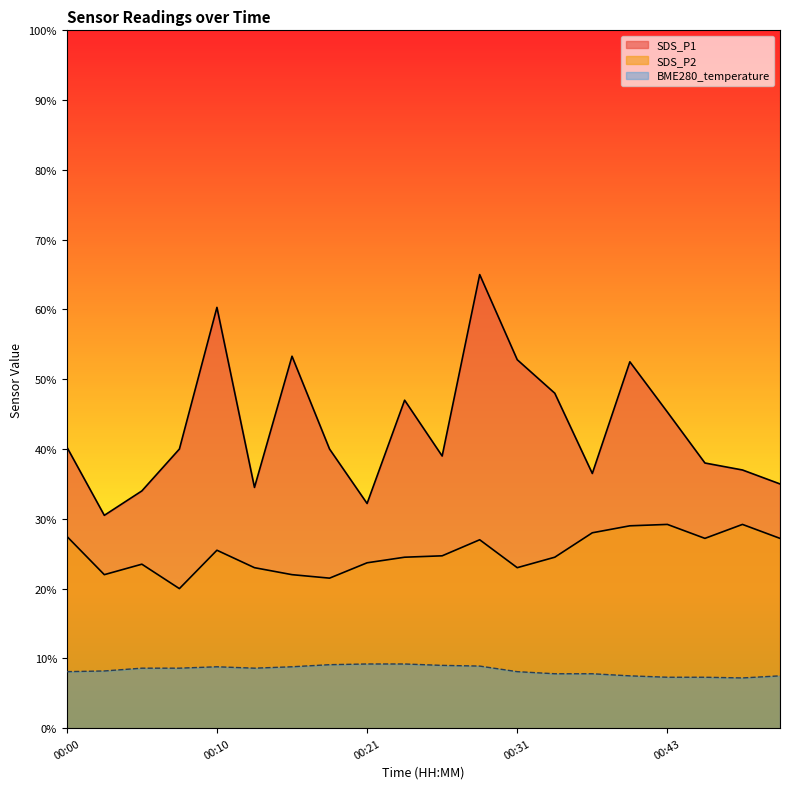

Is it true that SDS_P1 equals 4.0 at 00:18?

True